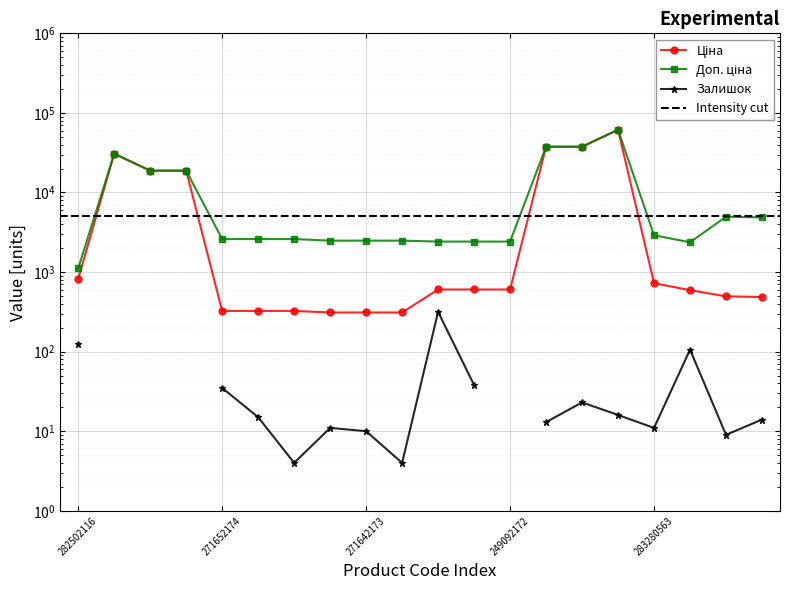

At how many categories does at least one series exceed 59784?

1